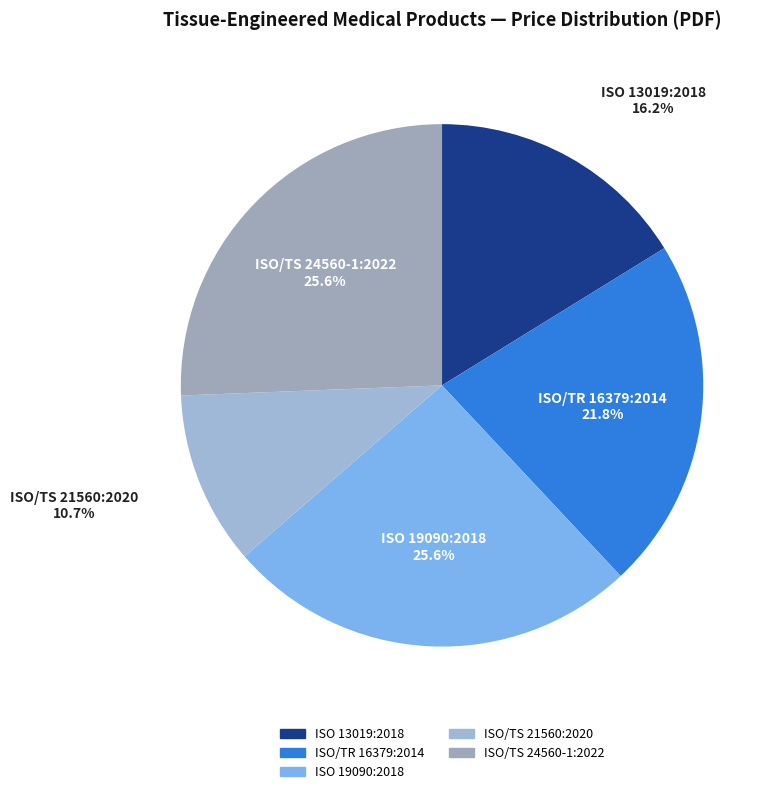

What percentage is the ISO 13019:2018 slice, to the nearest percent?

16%